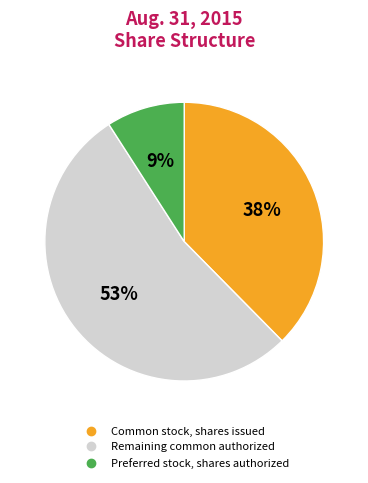

To the nearest percent, what is the difference between the largest and smallest slice percentages?

44%